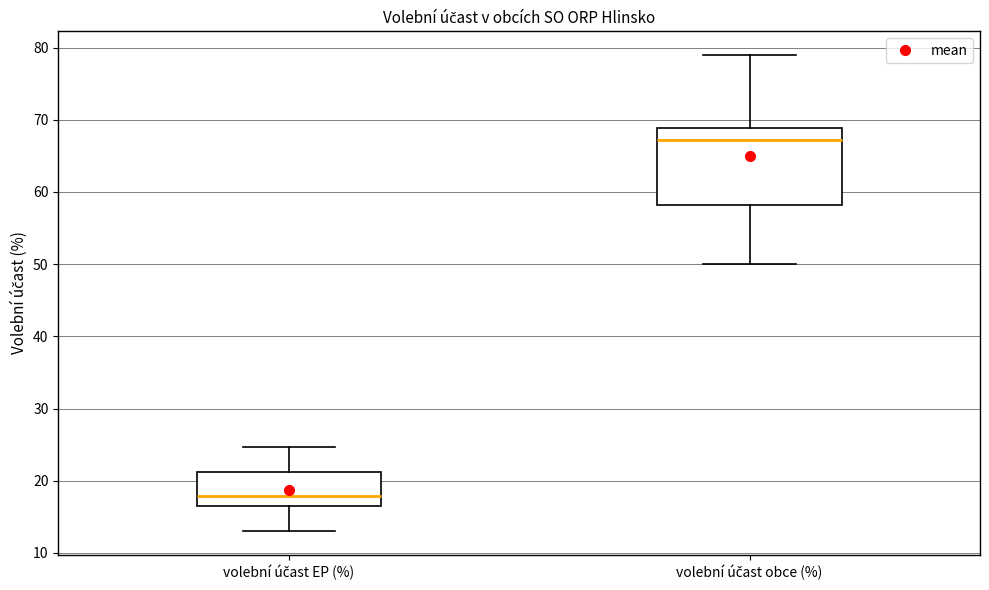

Comparing the boxes themselves (not the whiskers), which one is the tallest?

volební účast obce (%)